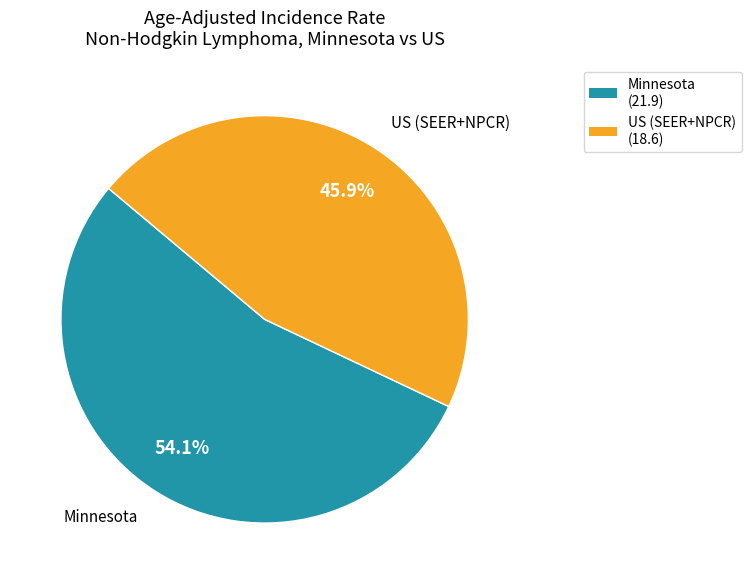

To the nearest percent, what portion does Minnesota represent?

54%